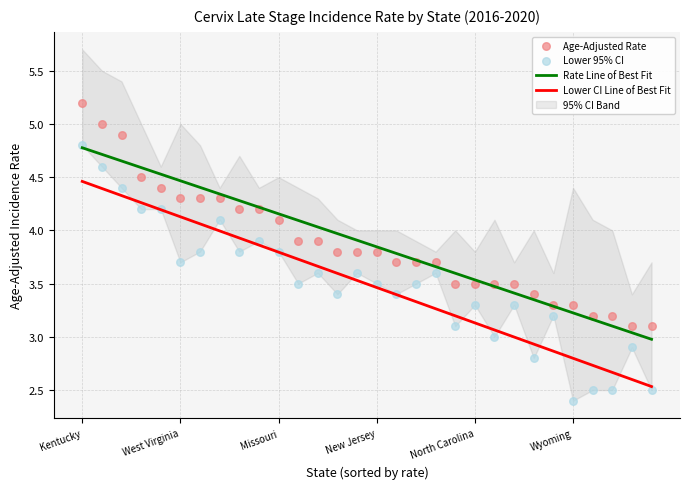

Which series reaches the maximum Y coordinate?

Age-Adjusted Rate